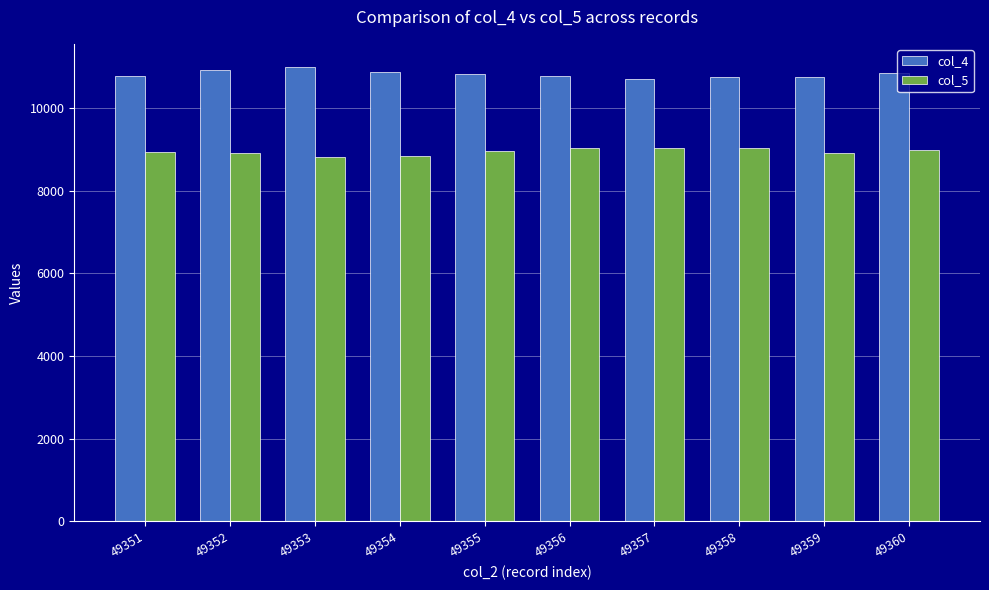

List the series in order of their overall mean, highest first.

col_4, col_5